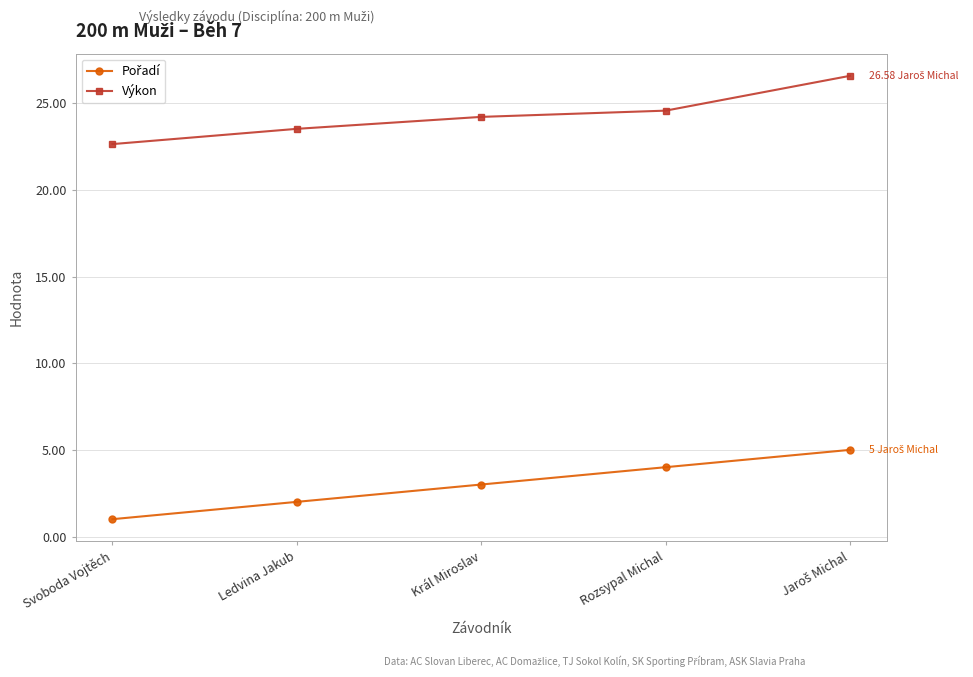

What is the label of the 2nd point from the left?

Ledvina Jakub